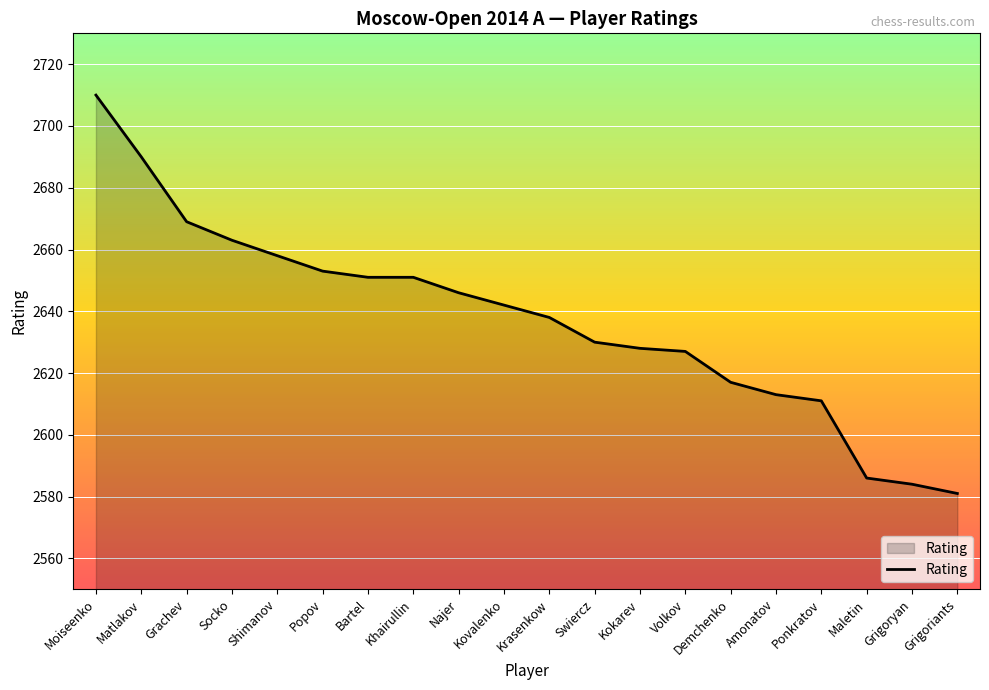

Which label corresponds to the smallest value in the chart?

Grigoriants